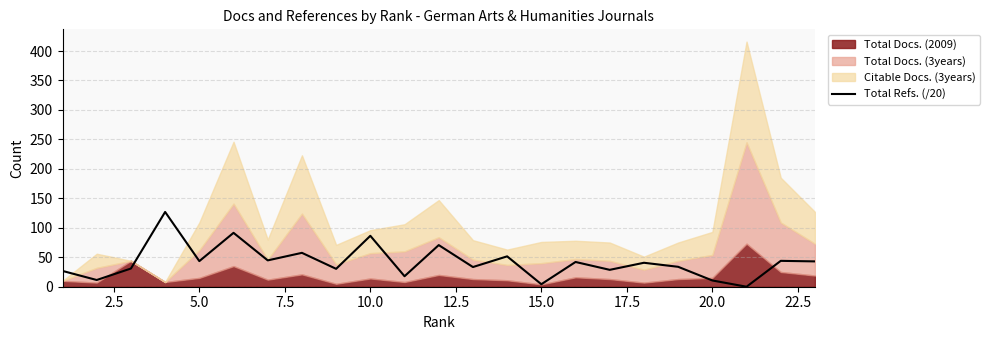

True or false: Total Refs. (/20) has a value of 86.4 at 10.0.

True